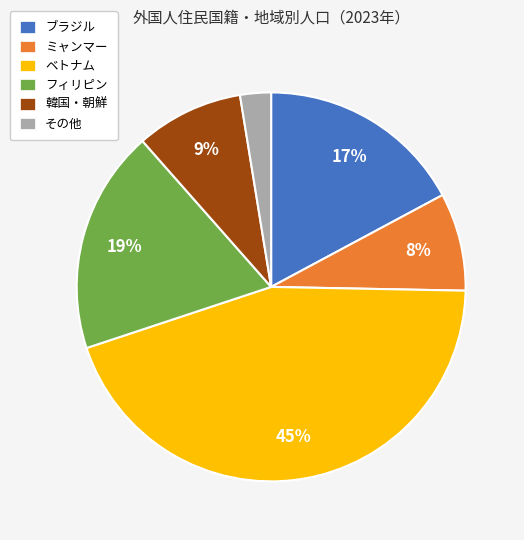

Combined, do ミャンマー and ベトナム account for over 50%?

Yes